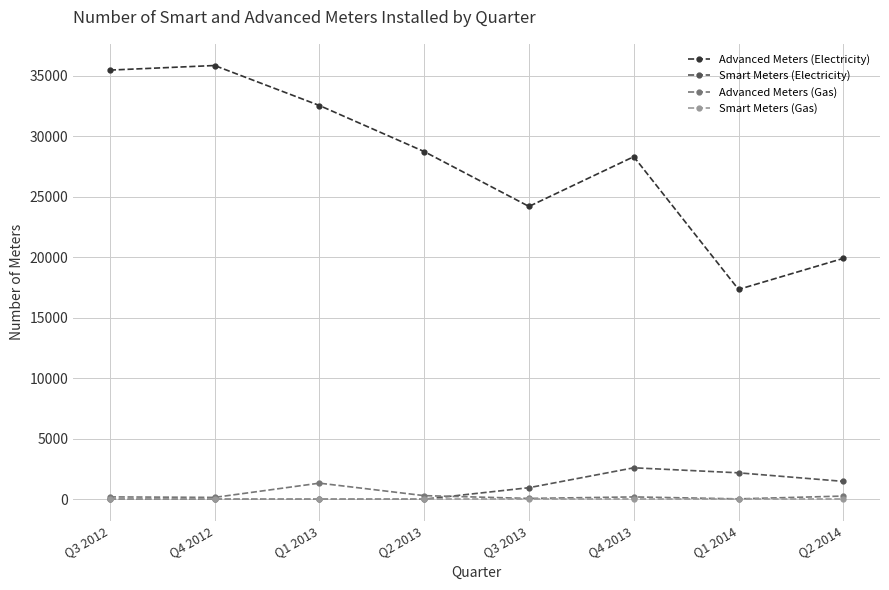

In Advanced Meters (Electricity), how many points are lower than both neighbors (excluding endpoints)?

2